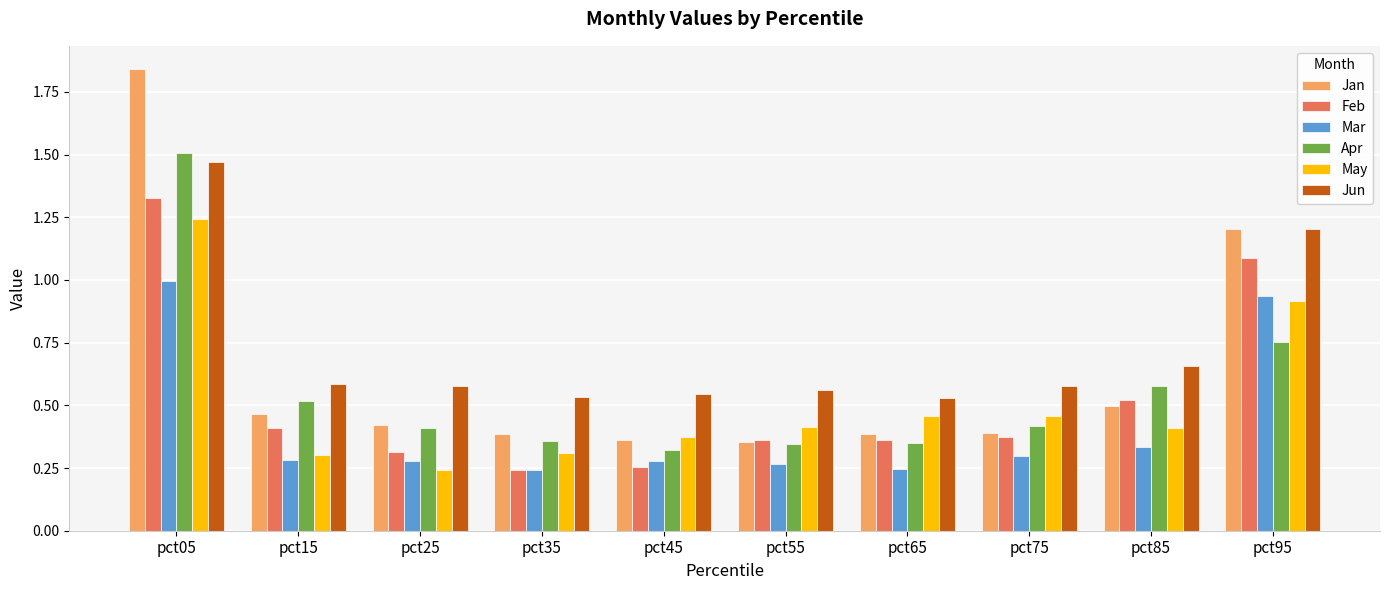

Which category has the highest value across all series?

pct05